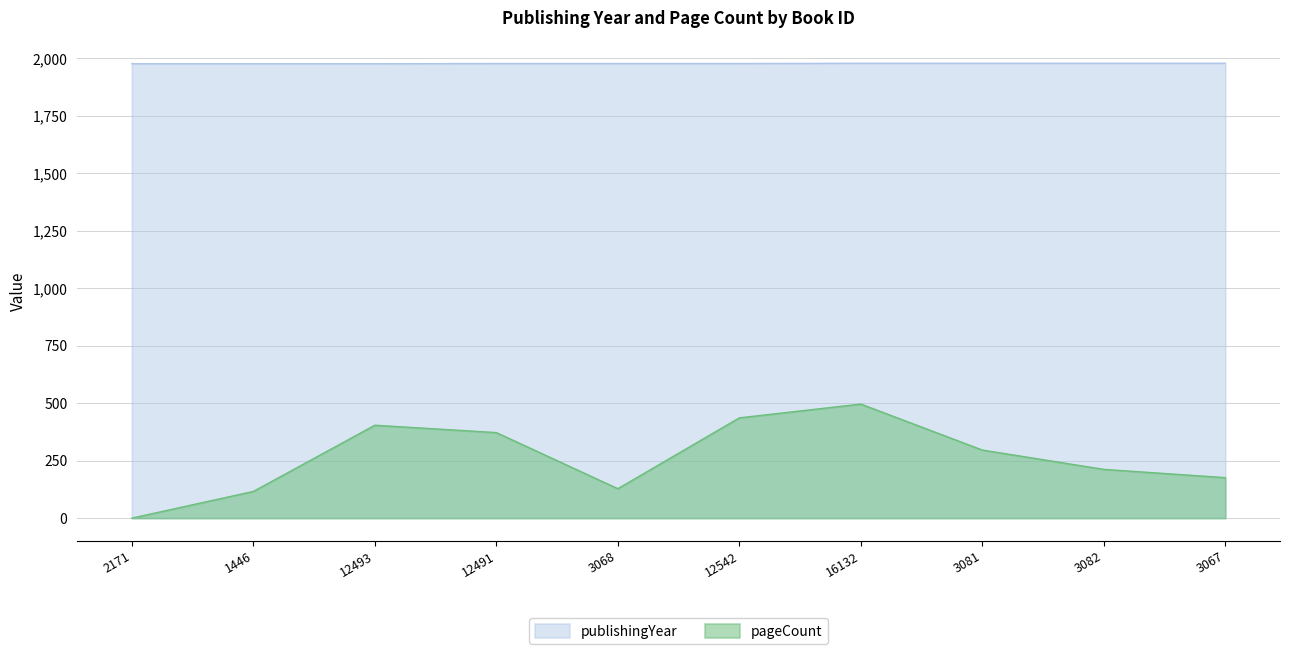

Count the number of categories in the chart.

10